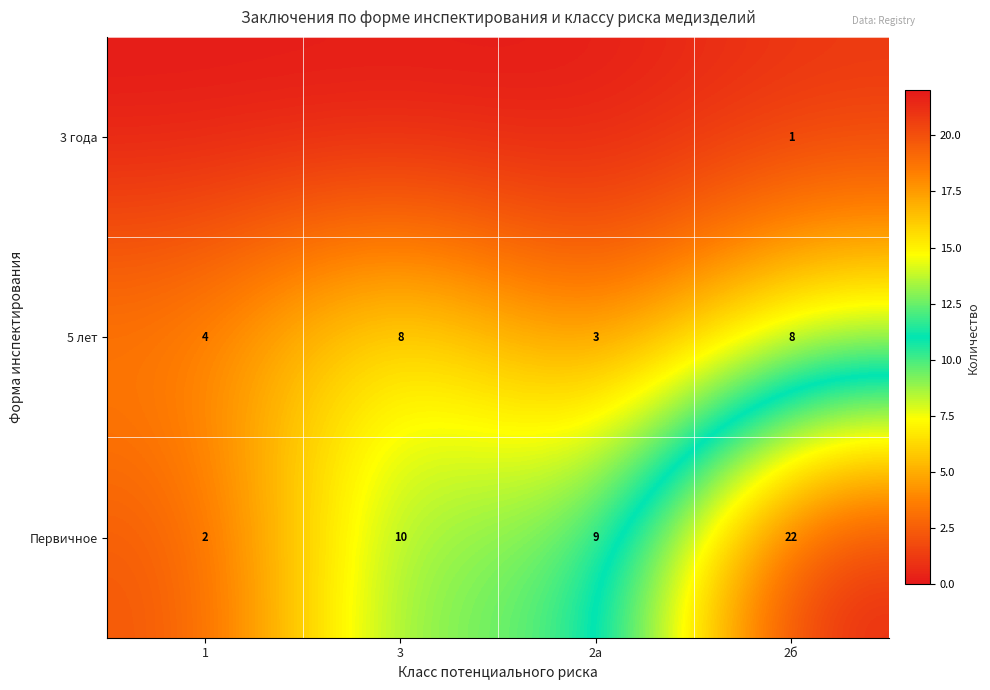

At how many categories does at least one series exceed 17?

1